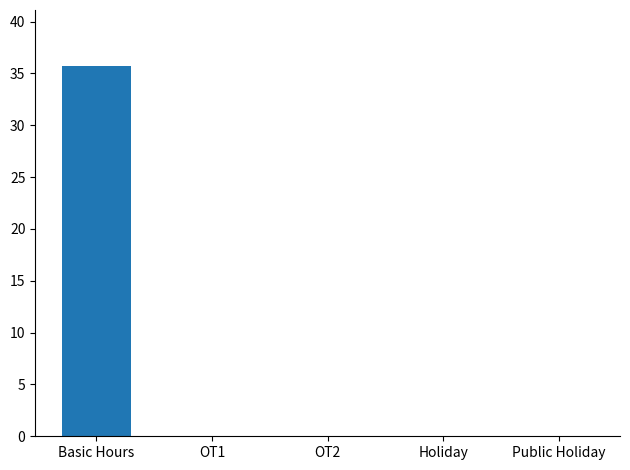

True or false: the data shows 23.8 at Basic Hours.

False